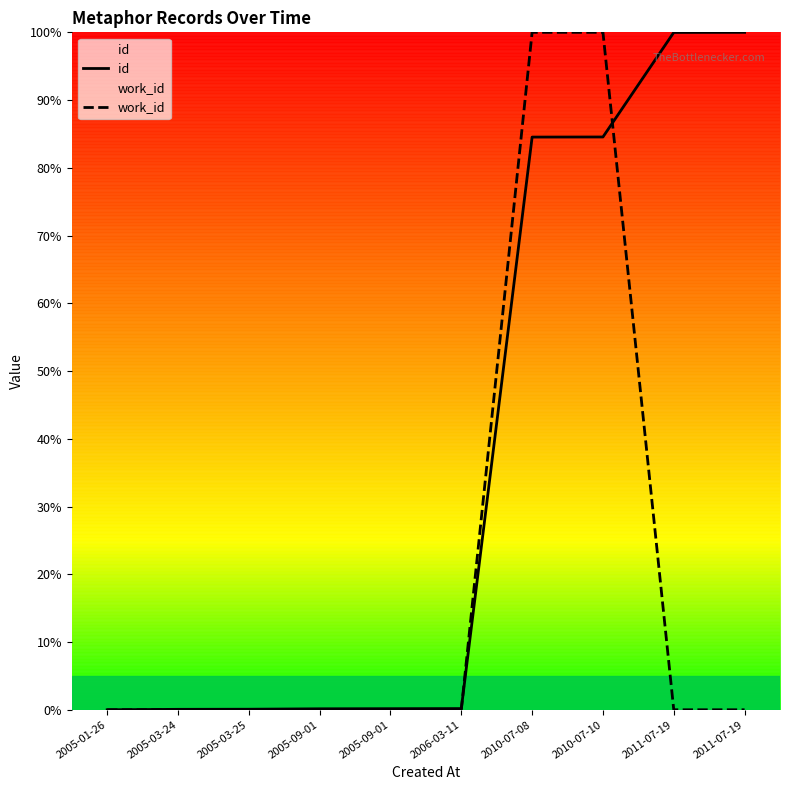

Reading right to left, what are all the values shown in this chart?

id: 2011-07-19=1.0	2011-07-19=1.0	2010-07-10=0.8	2010-07-08=0.8	2006-03-11=0.0	2005-09-01=0.0	2005-09-01=0.0	2005-03-25=0.0	2005-03-24=0.0	2005-01-26=0.0
work_id: 2011-07-19=0.0	2011-07-19=0.0	2010-07-10=1.0	2010-07-08=1.0	2006-03-11=0.0	2005-09-01=0.0	2005-09-01=0.0	2005-03-25=0.0	2005-03-24=0.0	2005-01-26=0.0